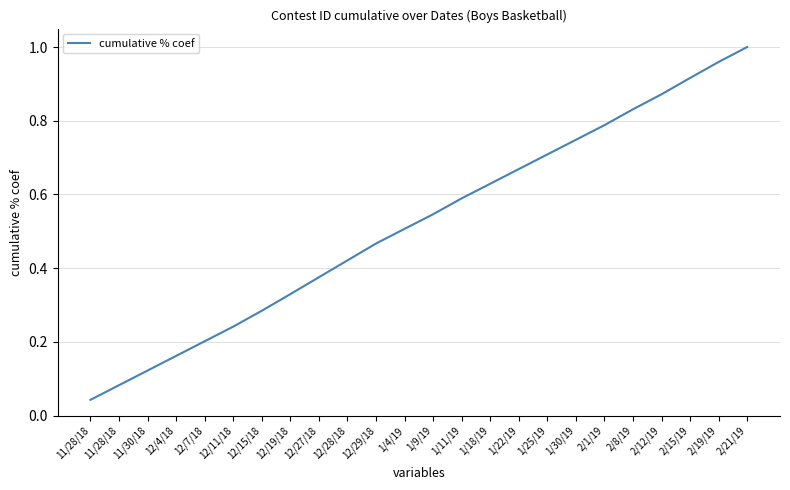

The chart shows a value of 0.2 at 1/18/19. True or false?

False